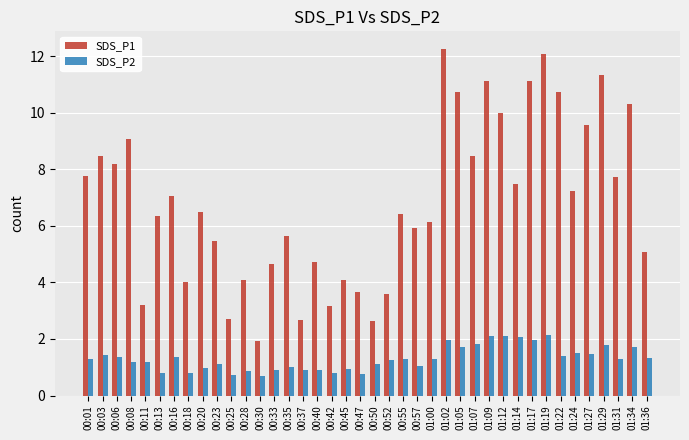

How many values in the SDS_P1 series exceed 6?

23